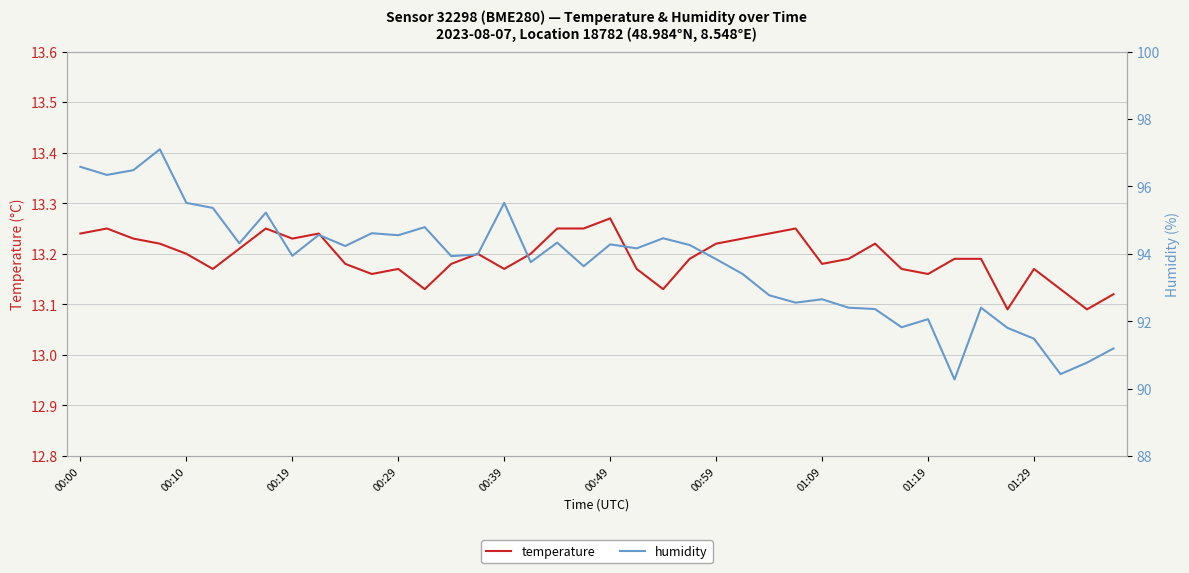

Is it true that temperature equals 17.7 at 00:59?

False